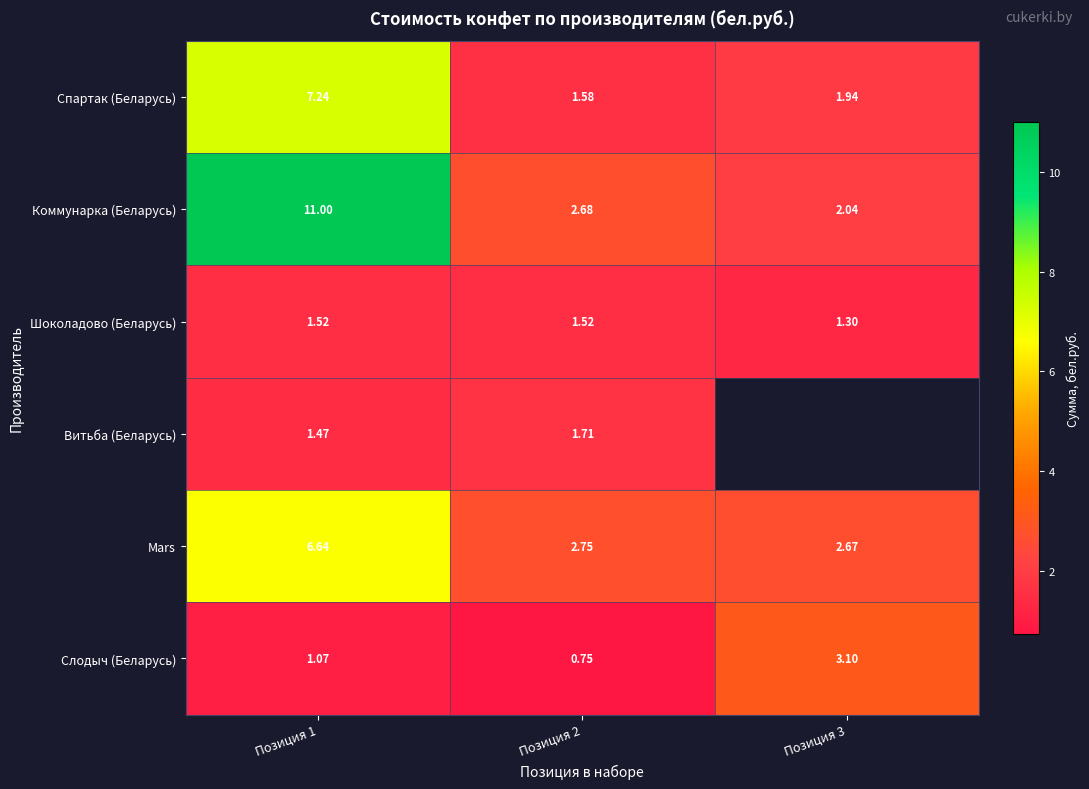

Between Позиция 1 and Позиция 2, which series saw the biggest shift?

Коммунарка (Беларусь)